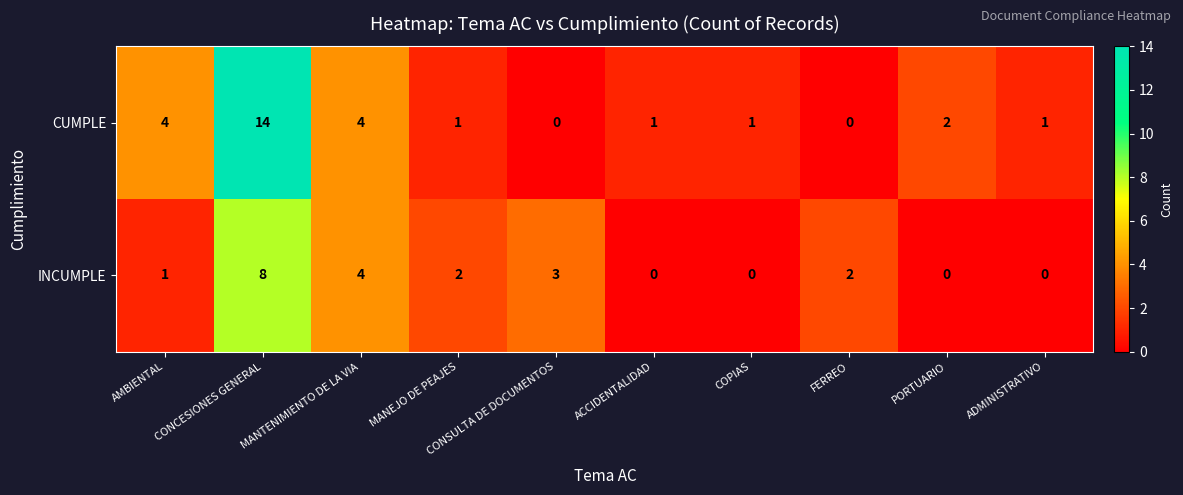

How many positive values does the INCUMPLE series have?

6